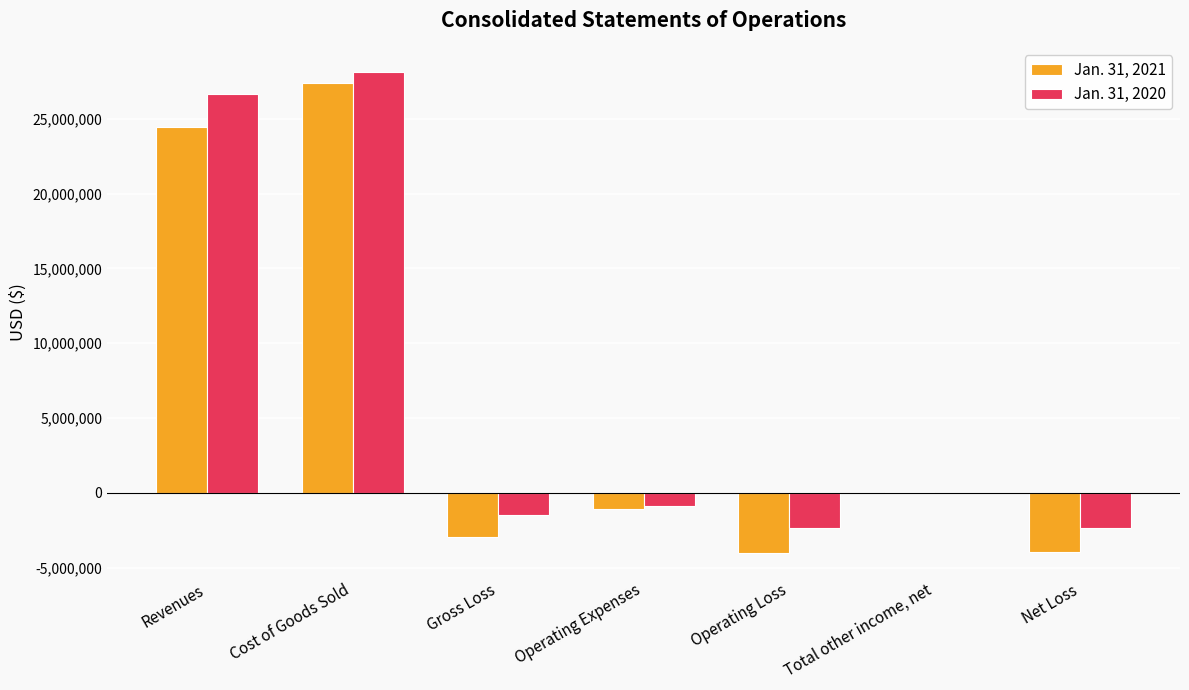

Count the number of categories in the chart.

7